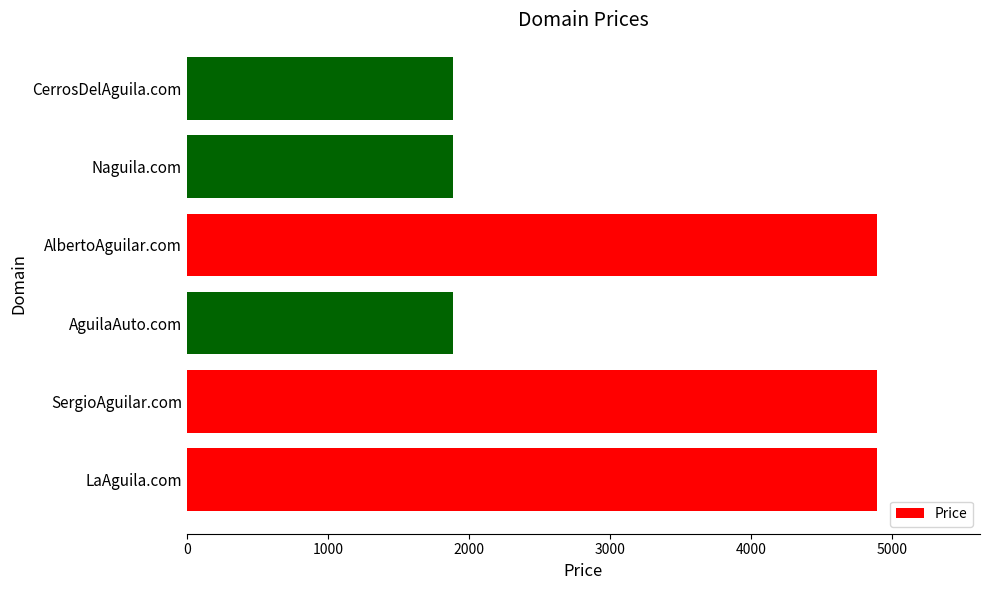

Are the bars grouped side by side (vs. stacked)?

No